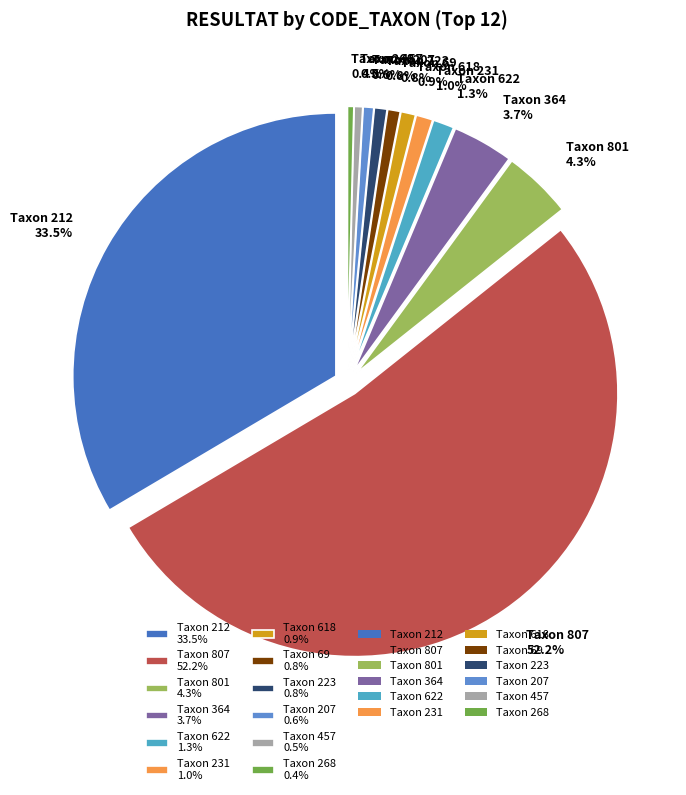

True or false: 618 accounts for 1% of the total.

True